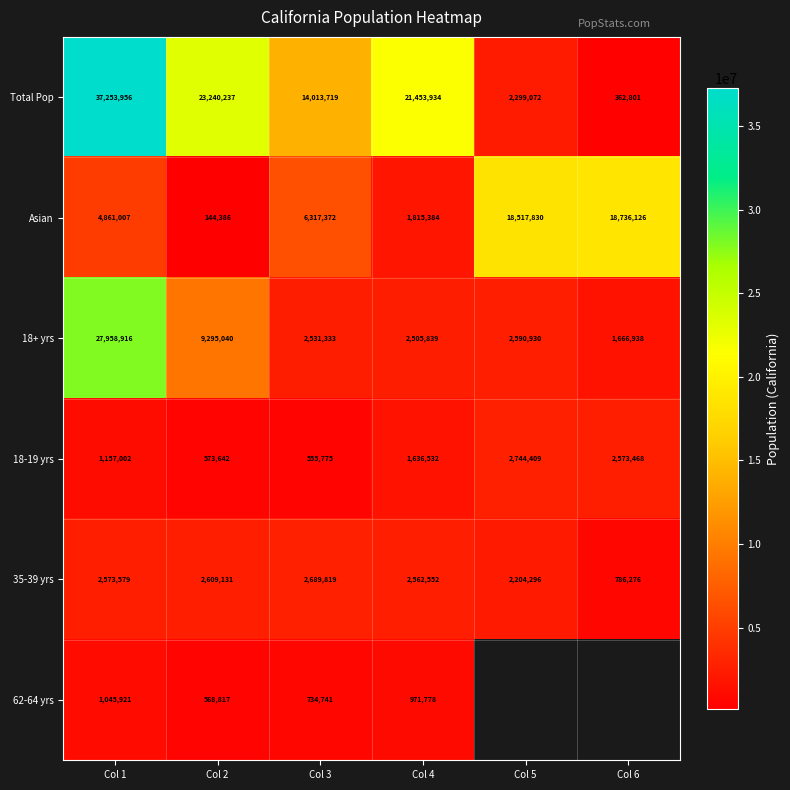

What is the sum of the 35-39 yrs values at Col 6 and Col 1?

3359855